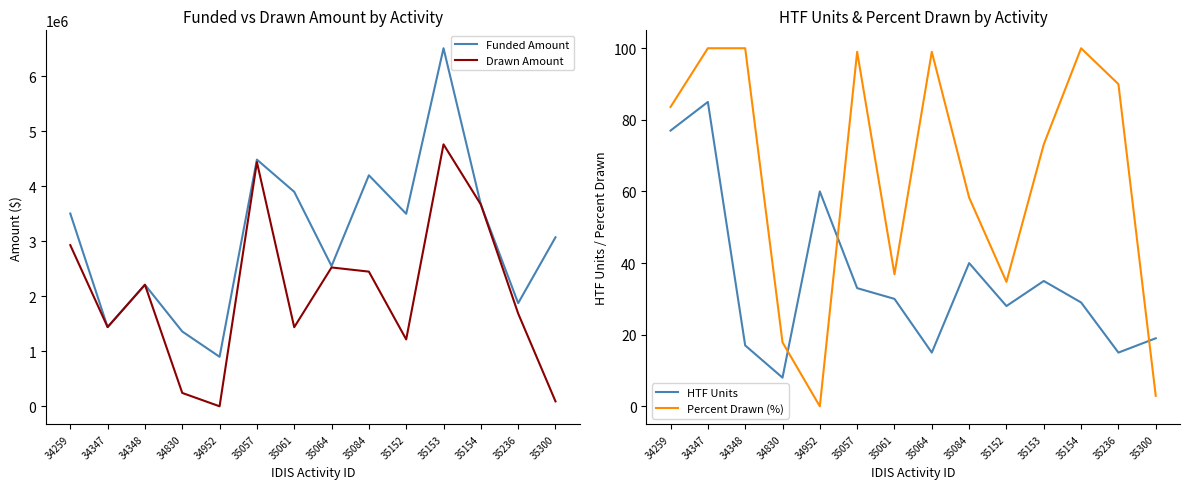

True or false: Percent Drawn (%) and Drawn Amount cross at least once.

False